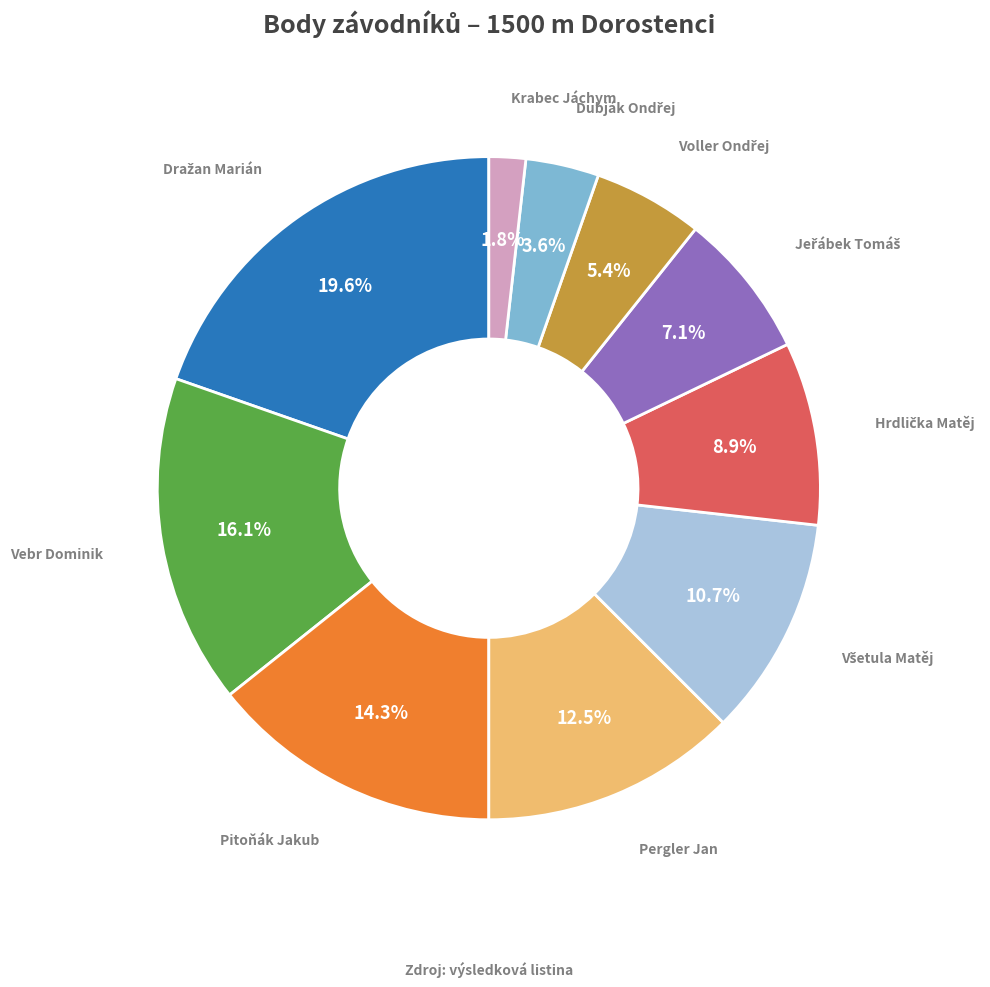

How many slices are in this pie chart?

10